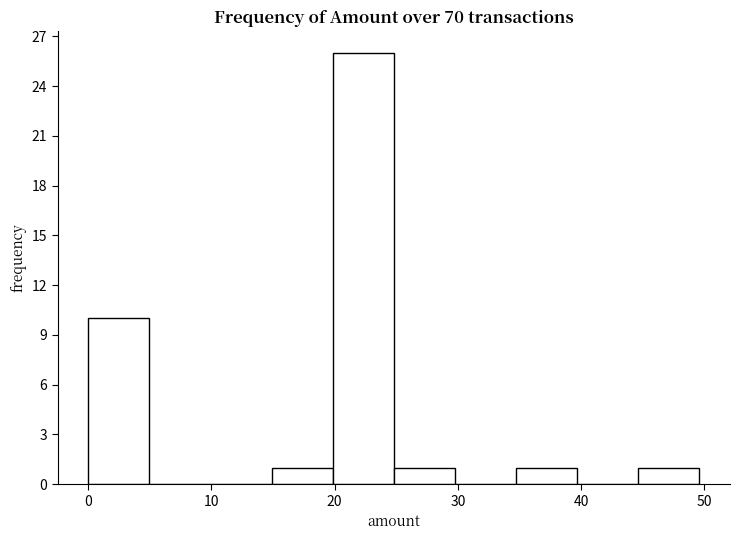

Reading left to right, list every bar in this chart as the range it spans on the x-axis followed by its height. Neither the bar edges nor the heights are printed on the chart, so give them approximately, as read against the axes.

0 to 5: 10
5 to 10: 0
10 to 15: 0
15 to 20: 1
20 to 25: 26
25 to 30: 1
30 to 35: 0
35 to 40: 1
40 to 45: 0
45 to 50: 1